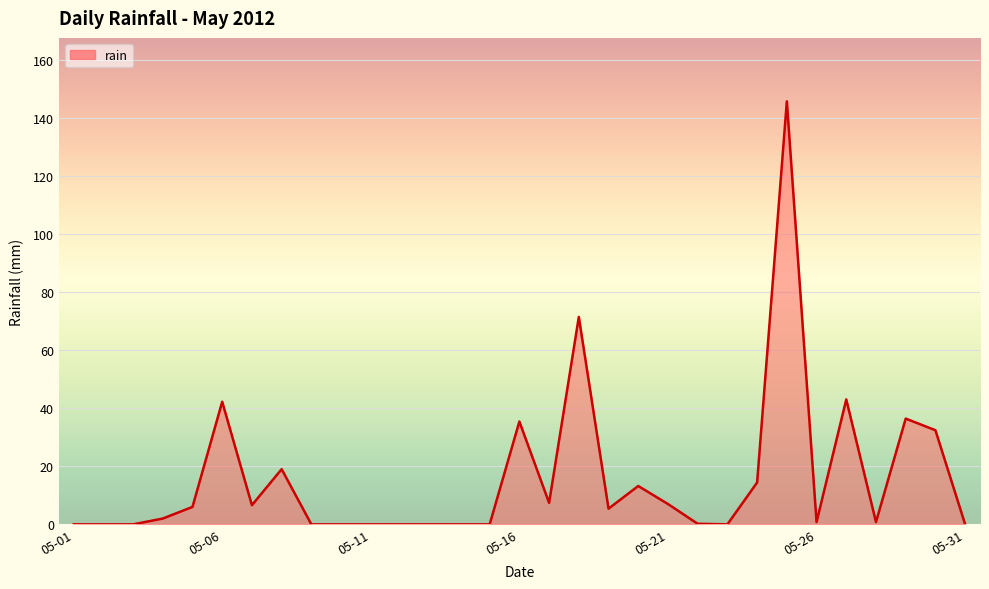

What is the maximum value shown in the chart?

145.6